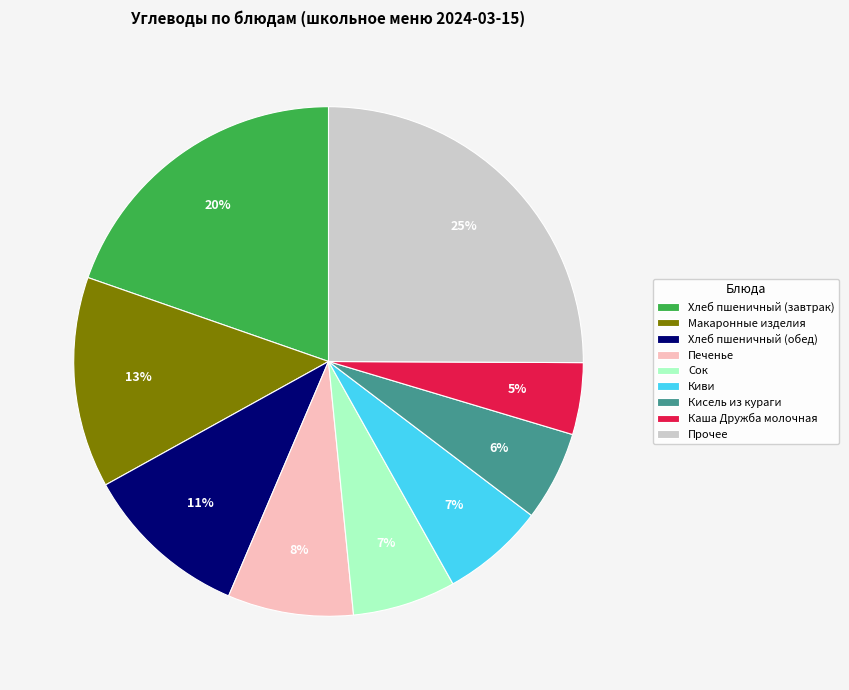

Does any single category account for the majority?

No